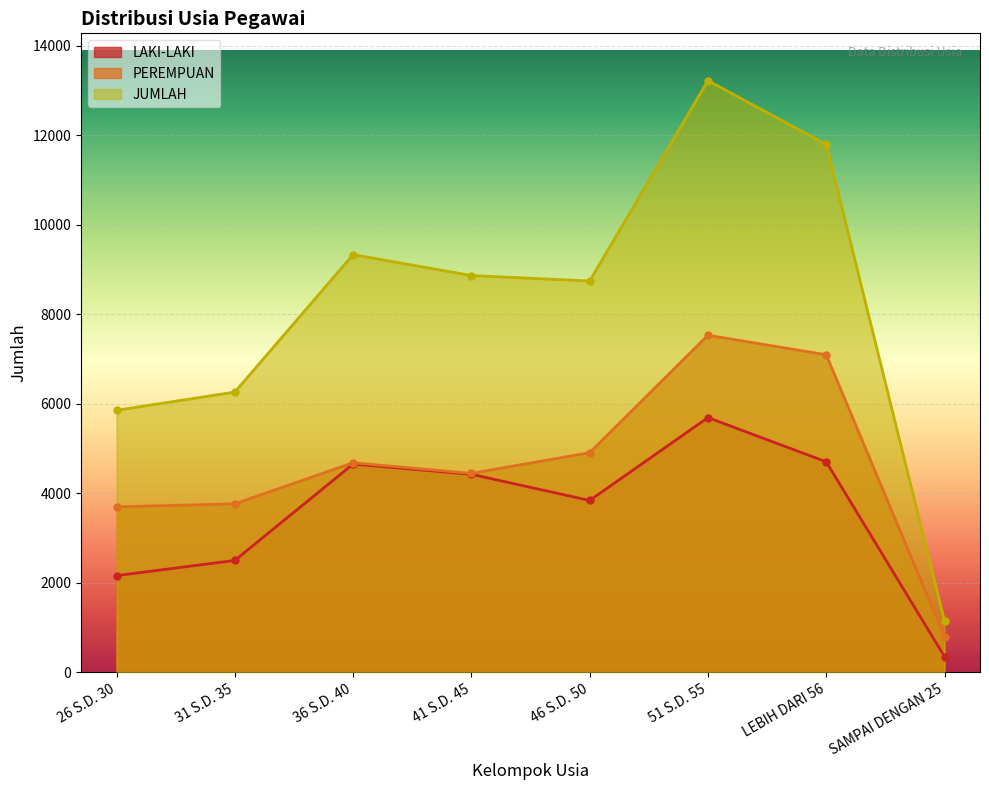

How many lines are shown in the chart?

3